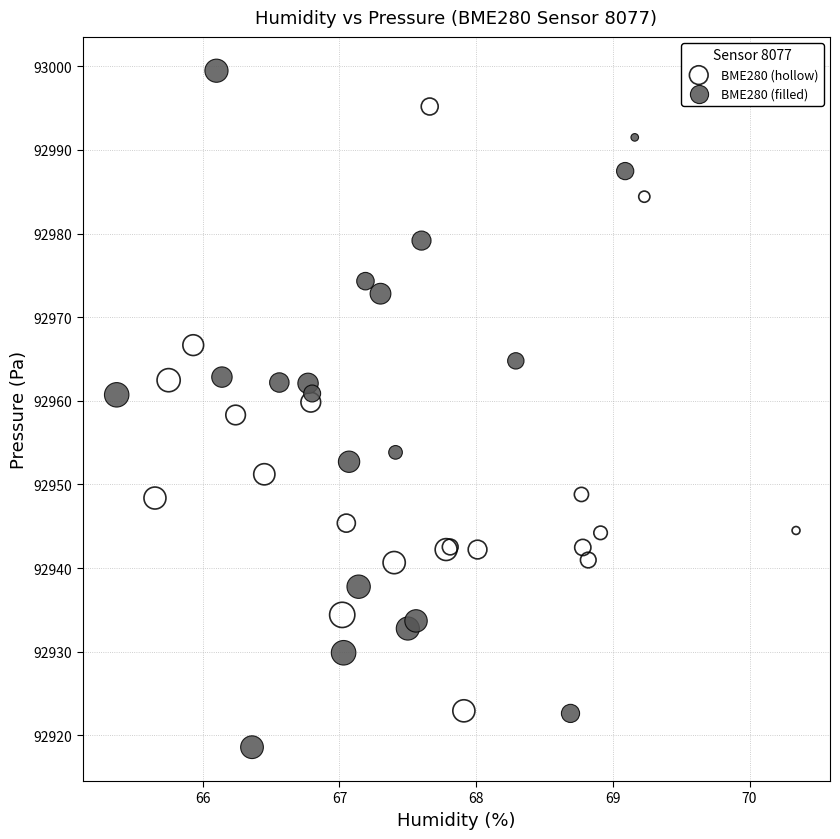

Which series contains the lowest Y value?

BME280 (filled)